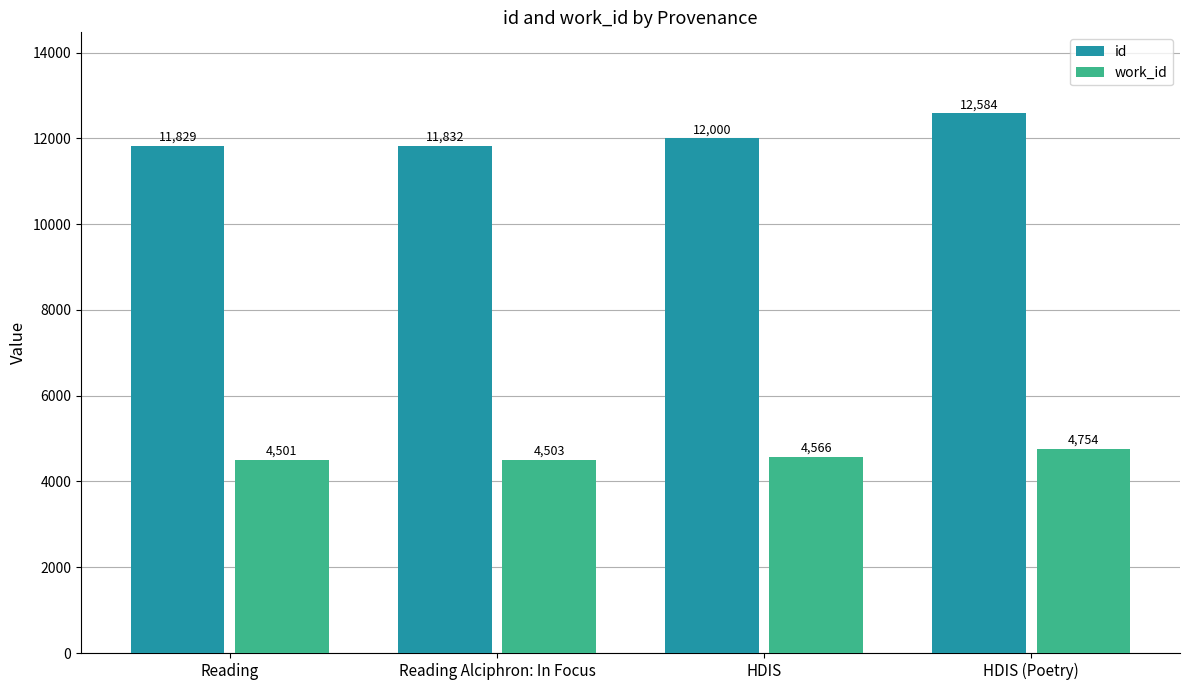

Reading left to right, transcribe all the data shown in this chart.

id: 11829	11832	12000	12584
work_id: 4501	4503	4566	4754